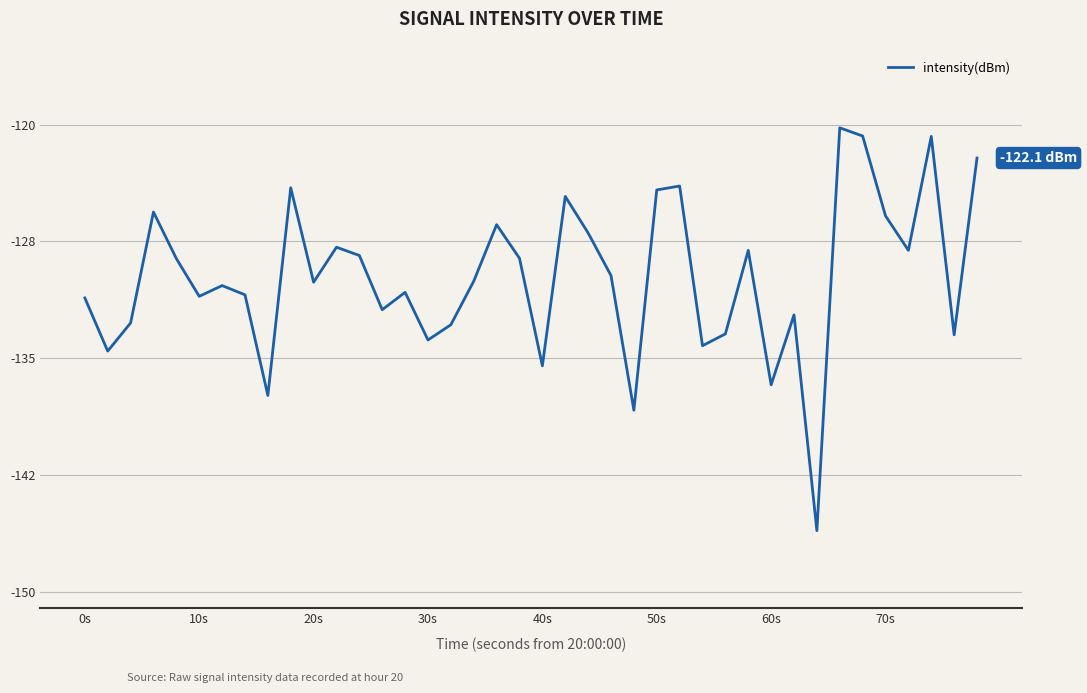

Does the chart have visible grid lines?

Yes